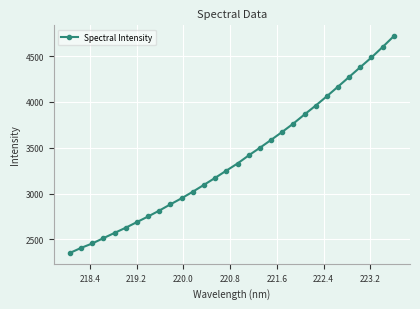

What is the minimum value shown in the chart?

2352.1